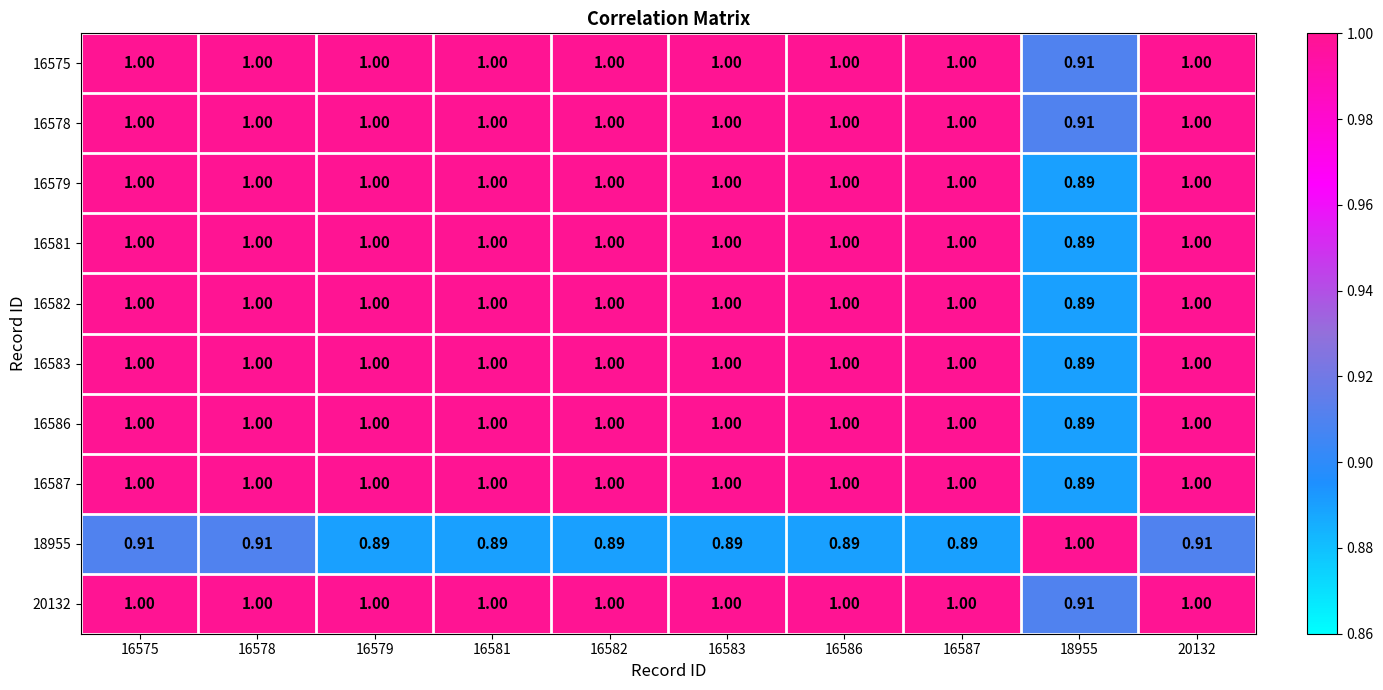

Is the value of 16579 at 16578 greater than the value of 20132 at 18955?

Yes